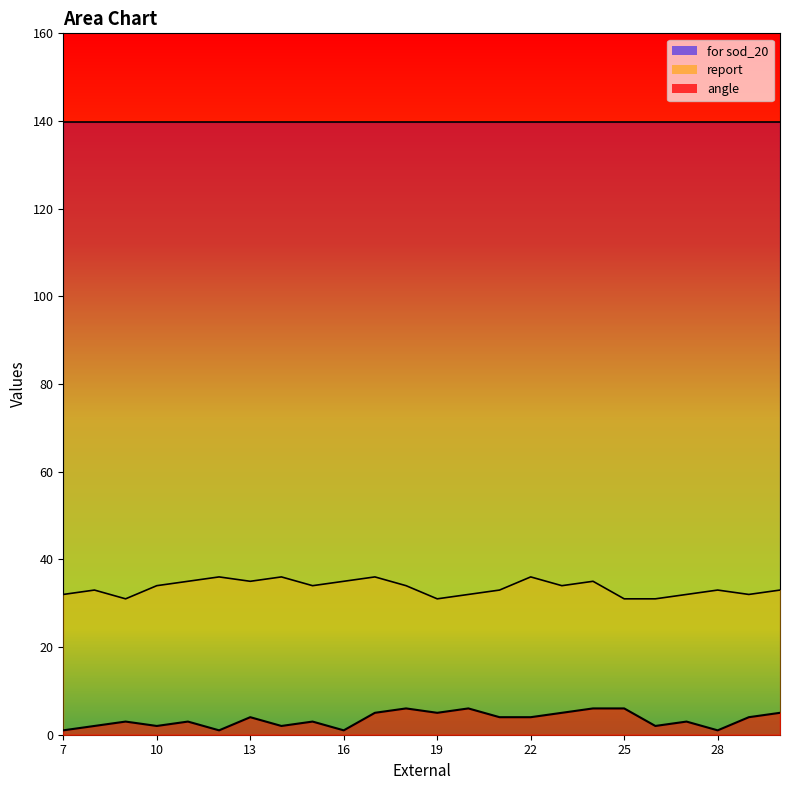

Where does the report series first go above 34?

11